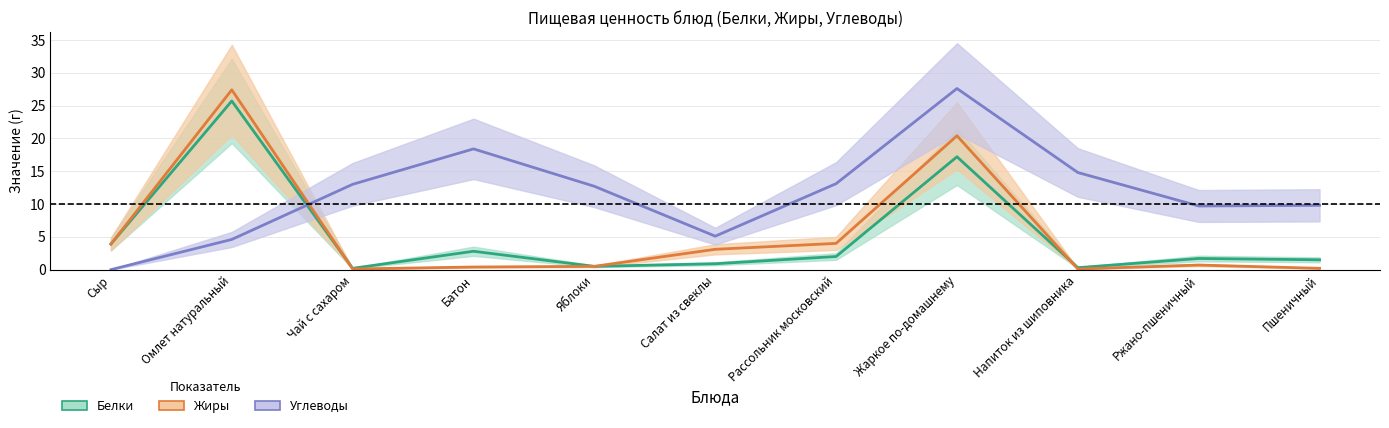

At Напиток из шиповника, list the series in order from smallest to largest.

Жиры, Белки, Углеводы